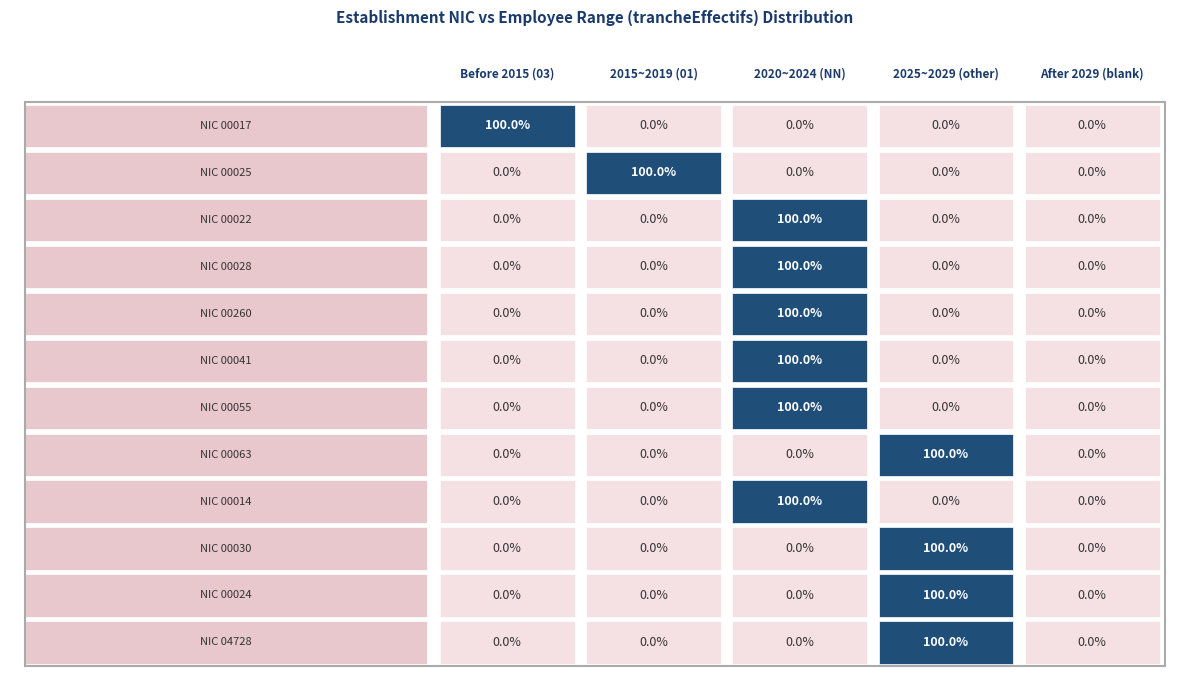

What is the maximum value for 00028?

1